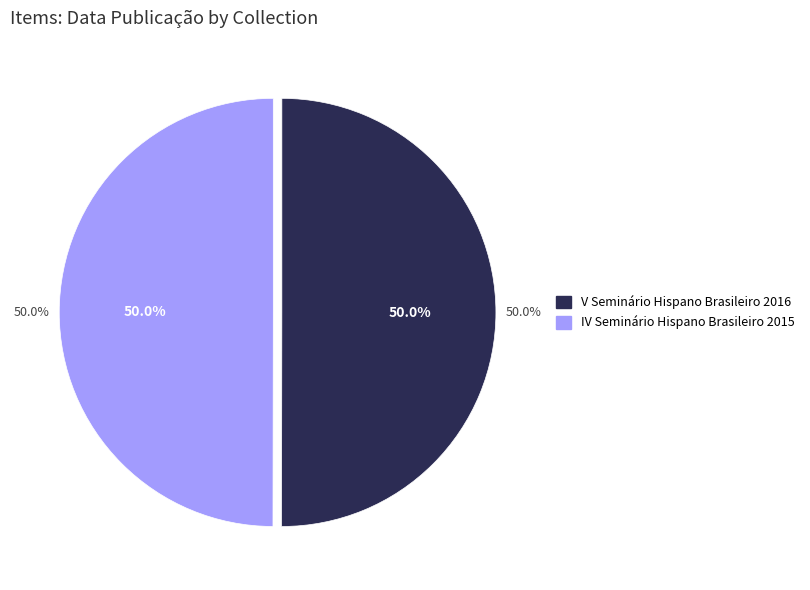

Is it true that V Seminário Hispano Brasileiro 2016 is 50% of the pie?

True